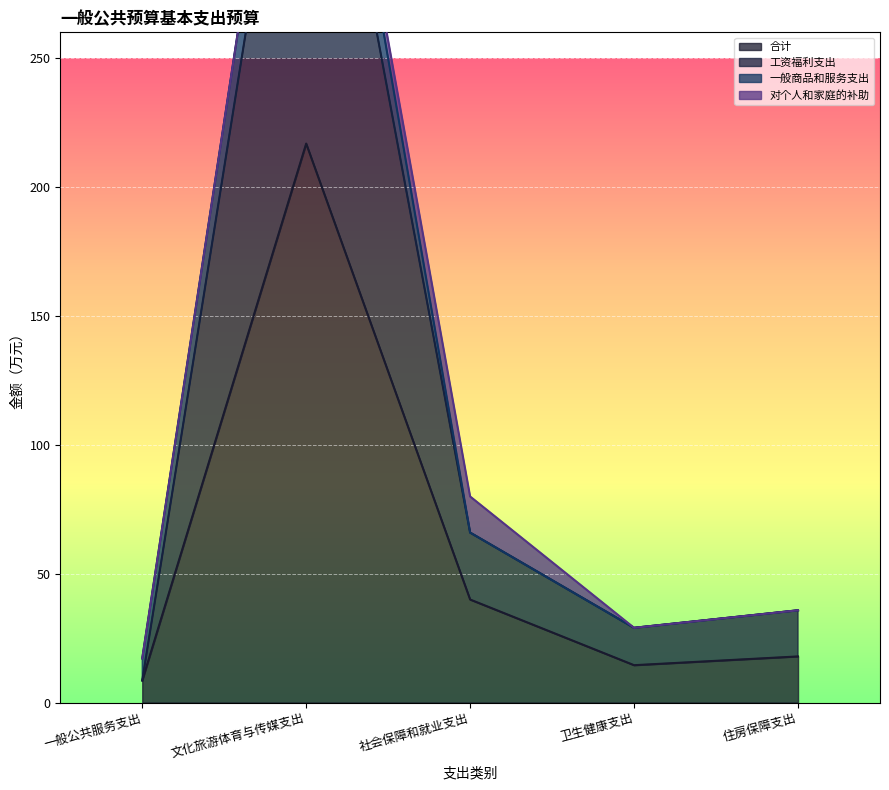

Where is 合计 nearest to the value 112?

社会保障和就业支出